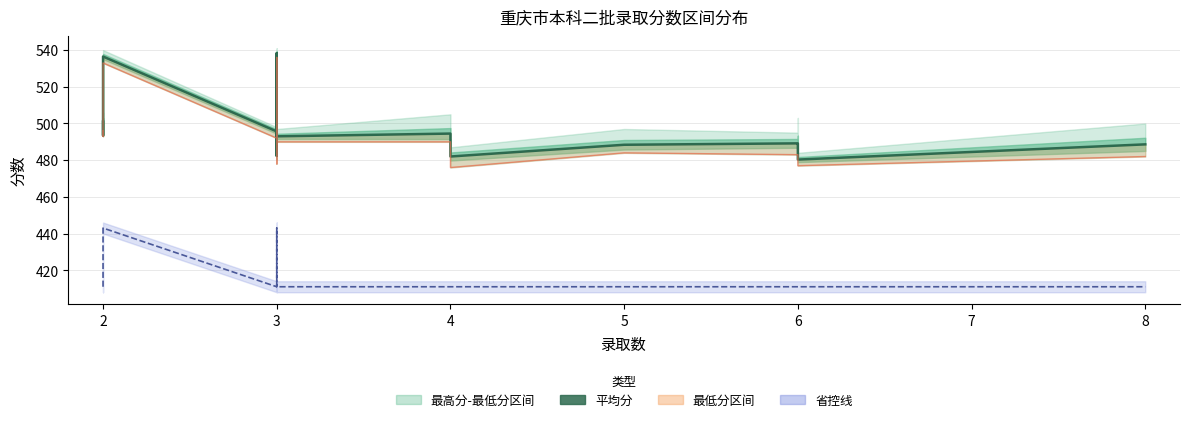

True or false: 省控线 has more than 1 interior local peaks.

True